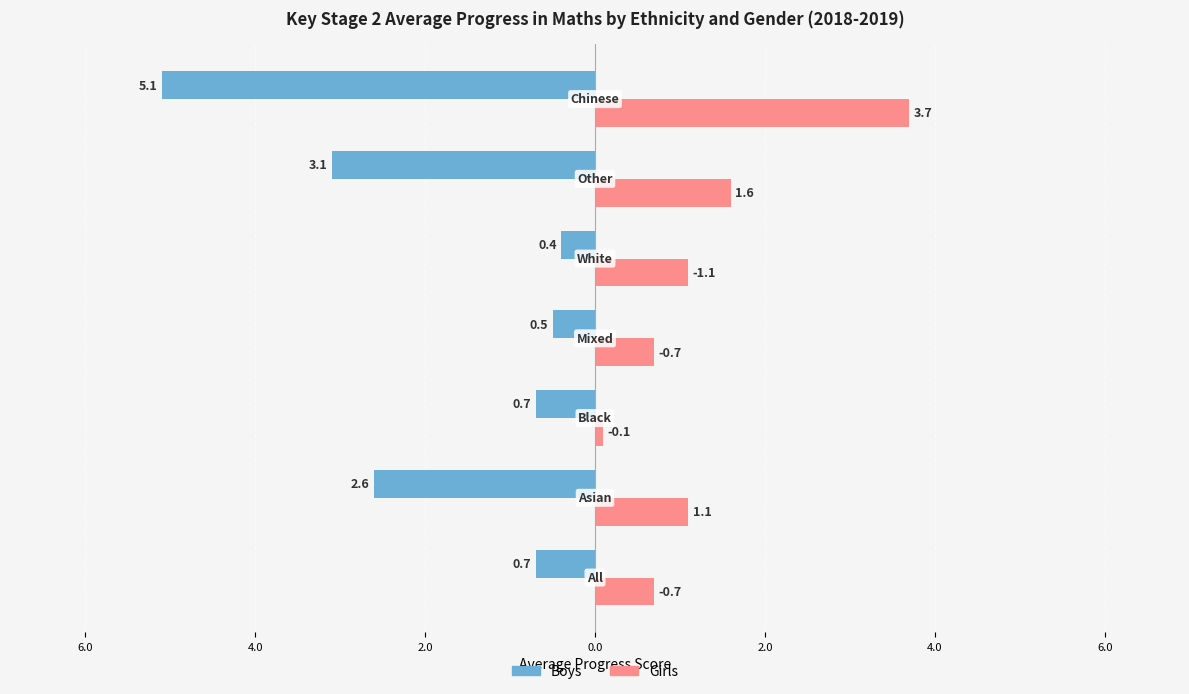

What are all the series names shown in the legend?

Boys, Girls